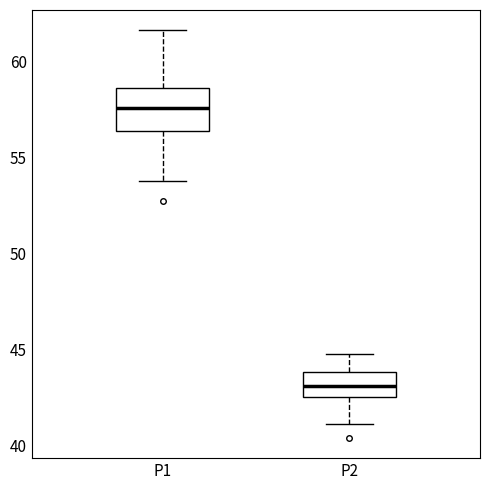

Which box is the tallest, from its lower edge to its upper edge?

P1